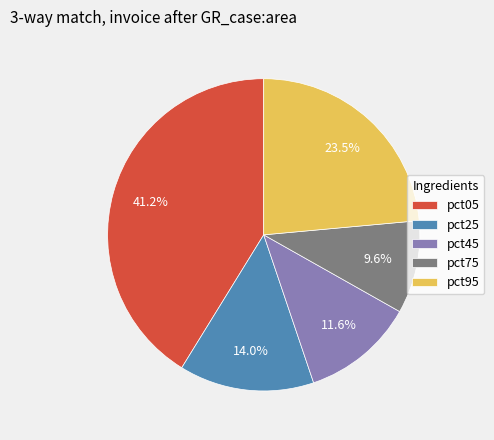

Approximately how many times larger is the value at pct75 compared to pct95?

0.4